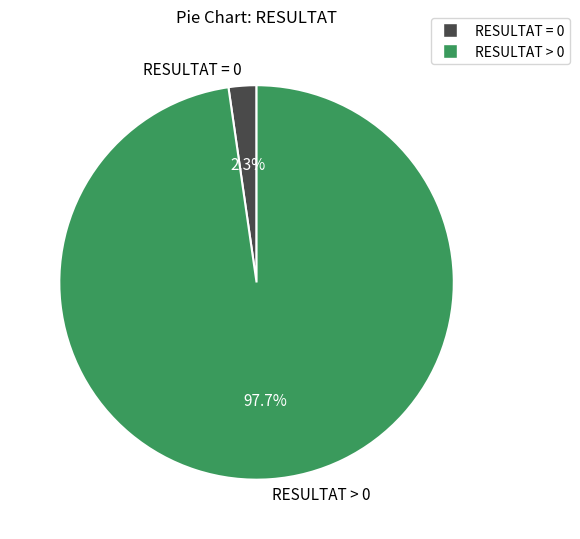

Between RESULTAT > 0 and RESULTAT = 0, which is larger?

RESULTAT > 0